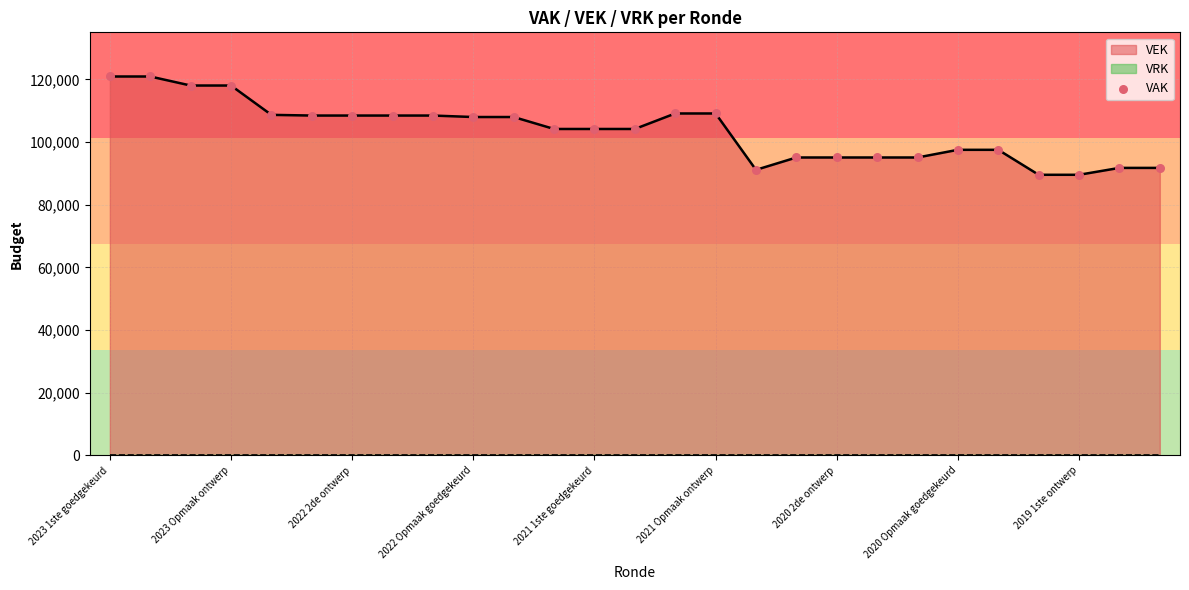

The value of VEK at 2021 1ste goedgekeurd is 104164. True or false?

True